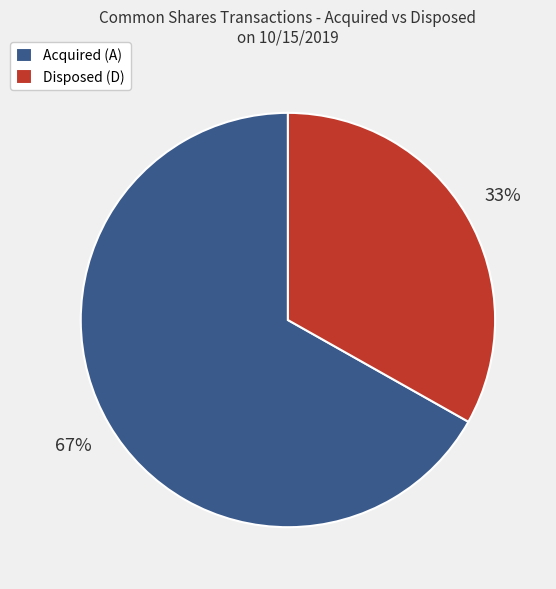

Combined, do Disposed (D) and Acquired (A) account for over 50%?

Yes